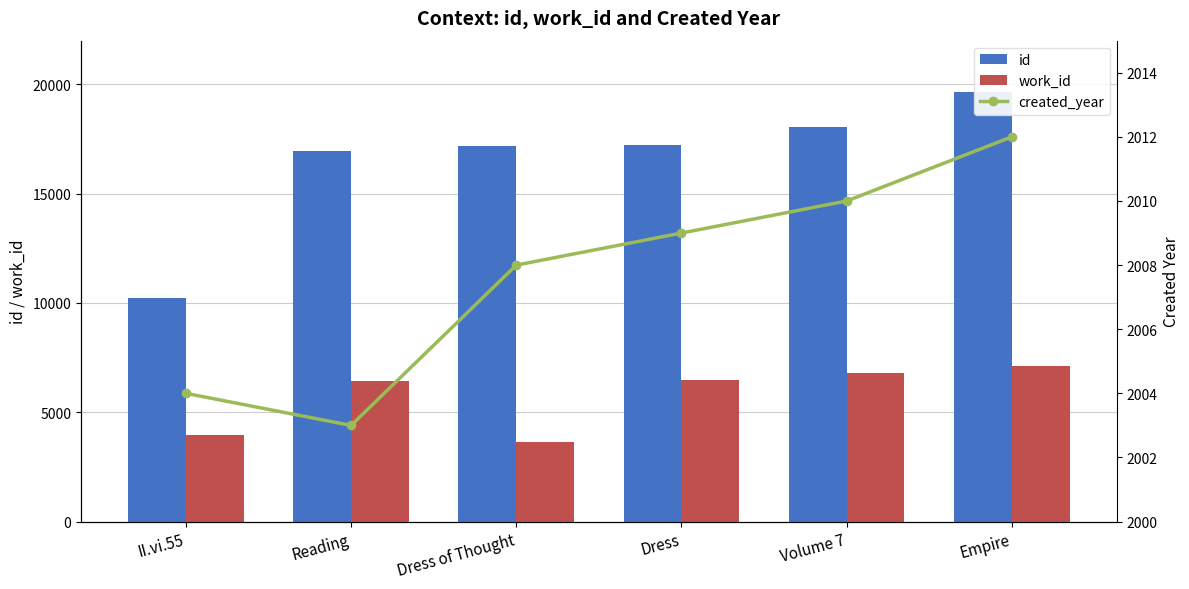

Is it true that created_year equals 2009 at Dress?

True